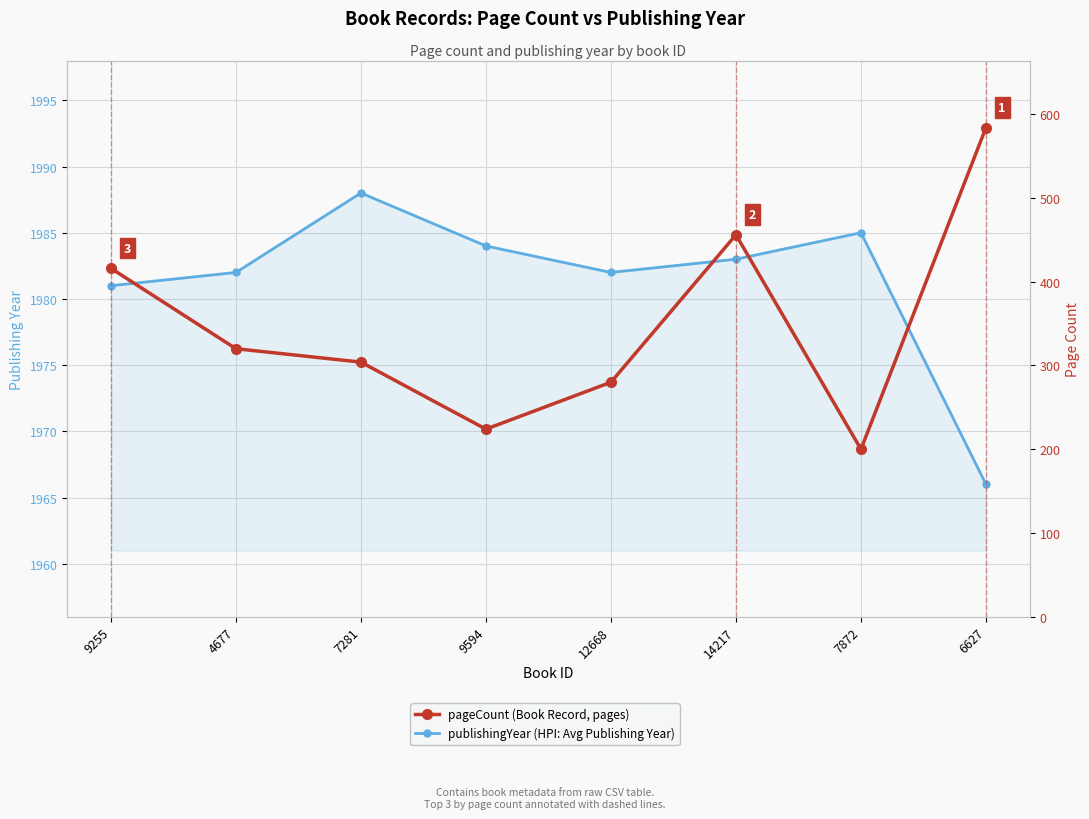

Which series changed the most between 4677 and 6627?

pageCount (Book Record, pages)